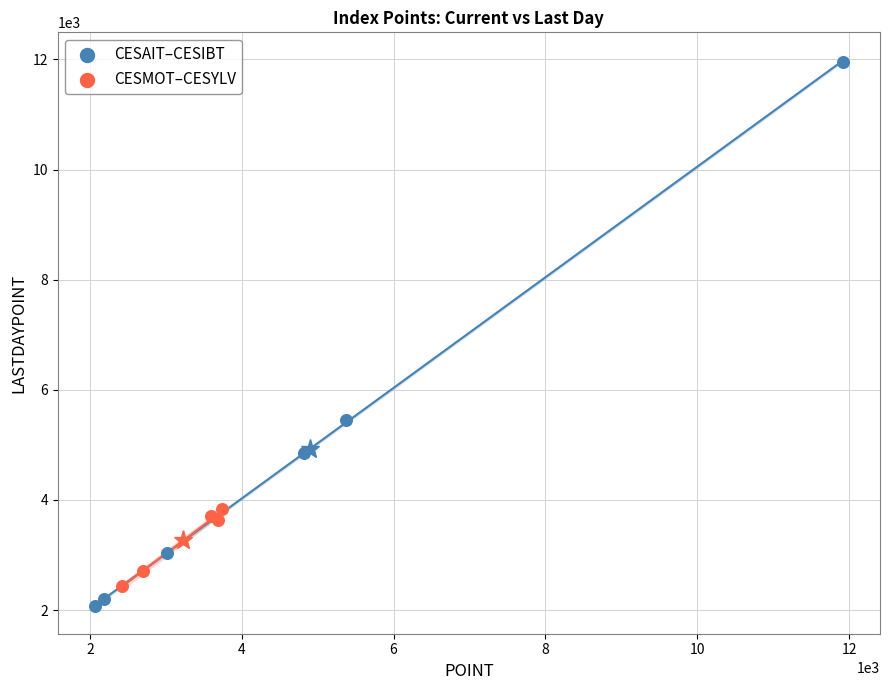

Which series reaches the maximum Y coordinate?

CESAIT–CESIBT